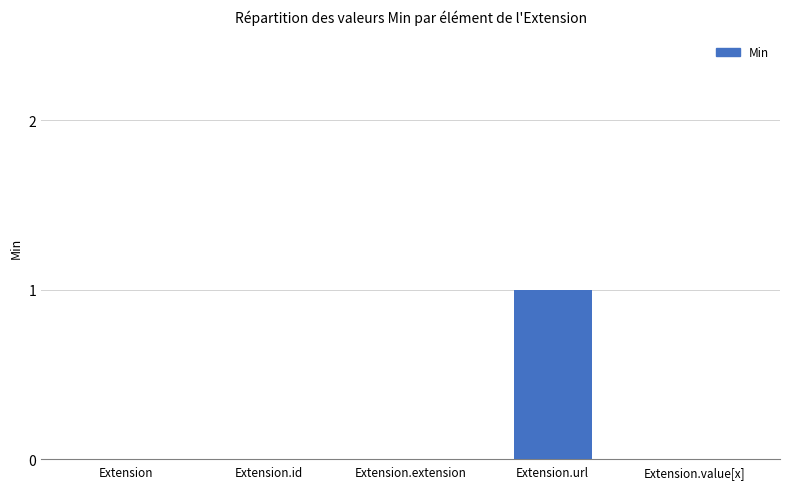

True or false: the data shows 0 at Extension.id.

True